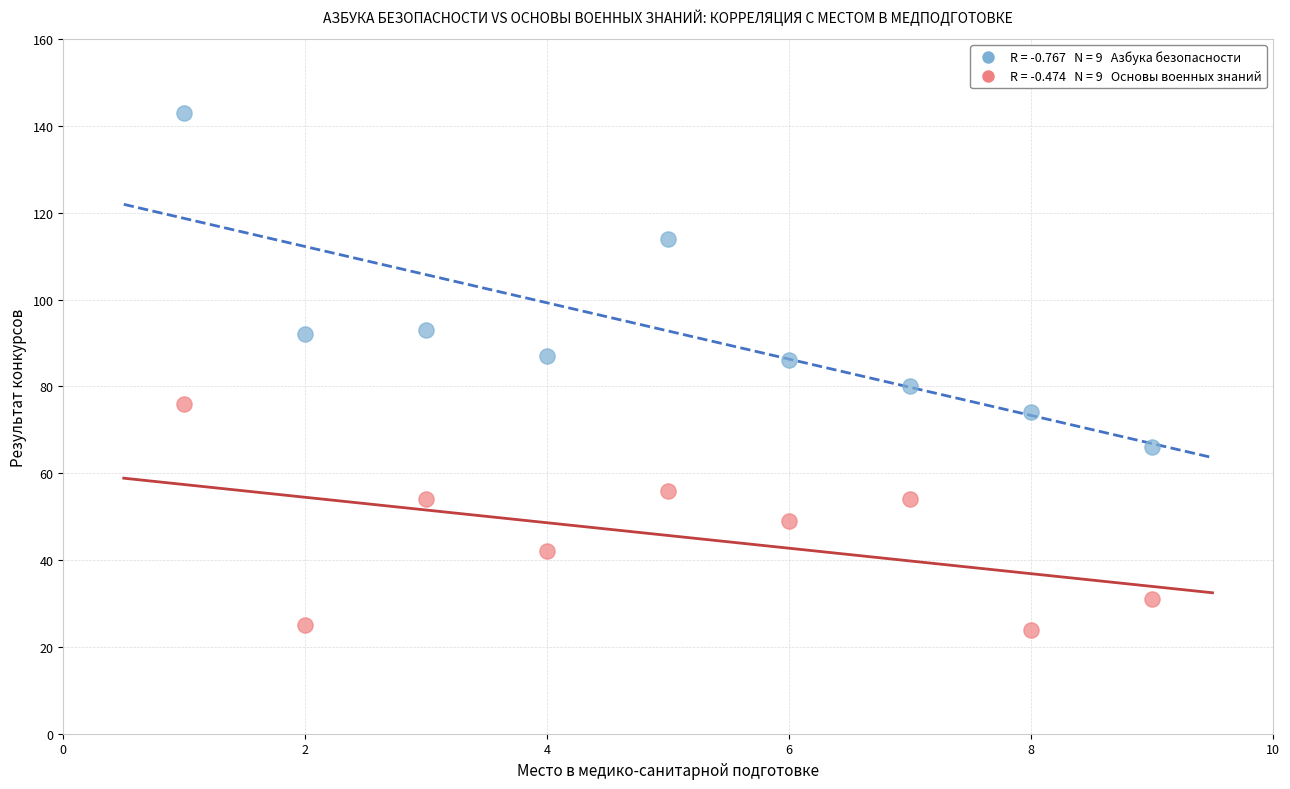

Across all data points, what is the range of Y values (max minus min)?

119